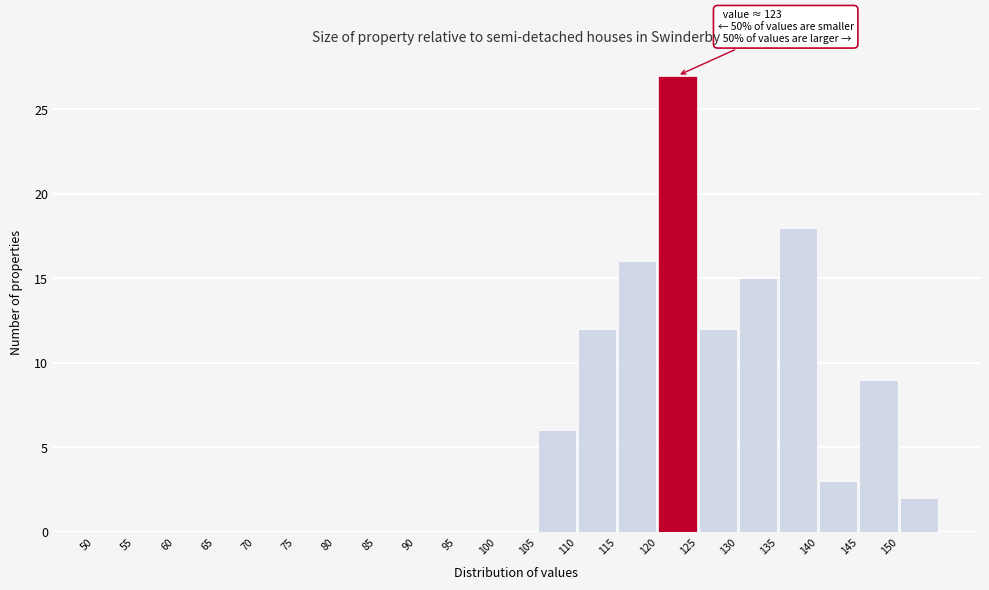

Over which range of the x-axis is the bar tallest?

120 to 125